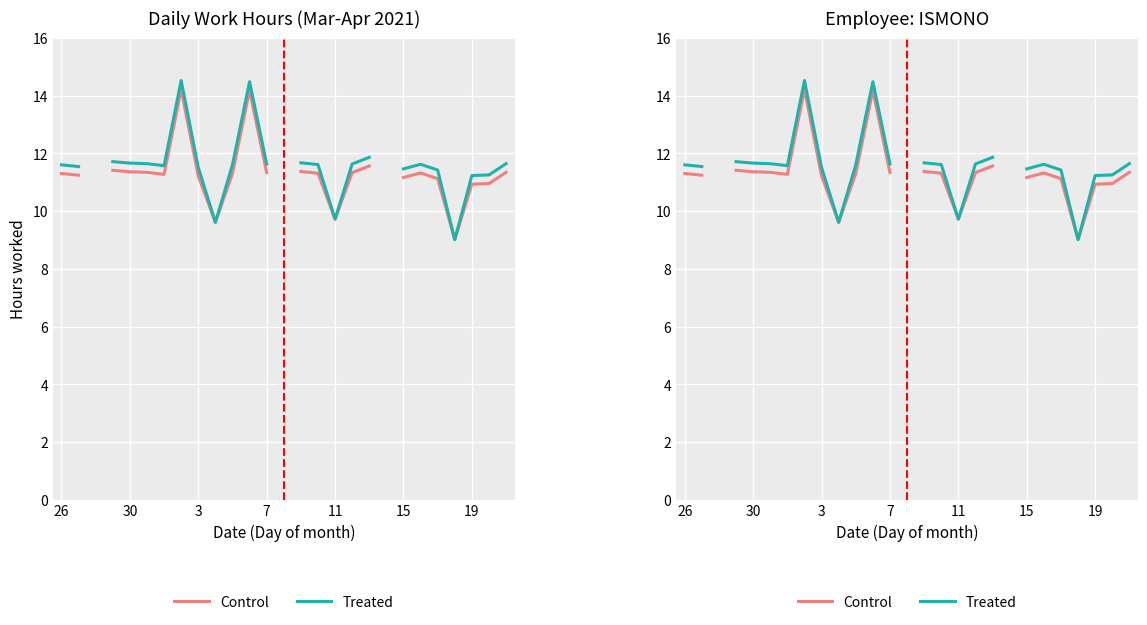

At 14, list the series in order from largest to smallest.

Treated, Control